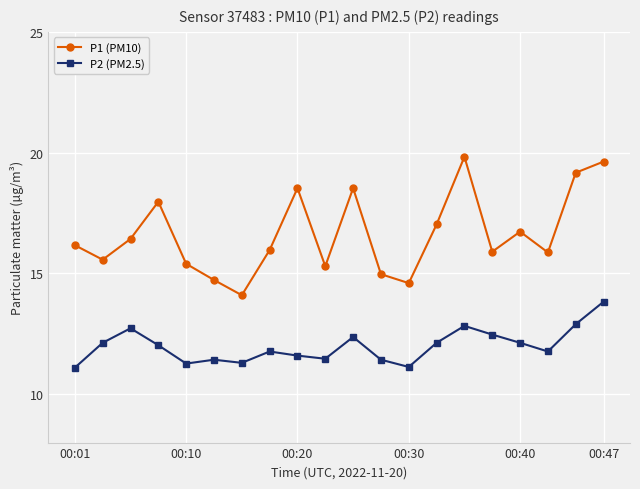

What is the value of the P2 (PM2.5) point at the 7th from the left?

11.3